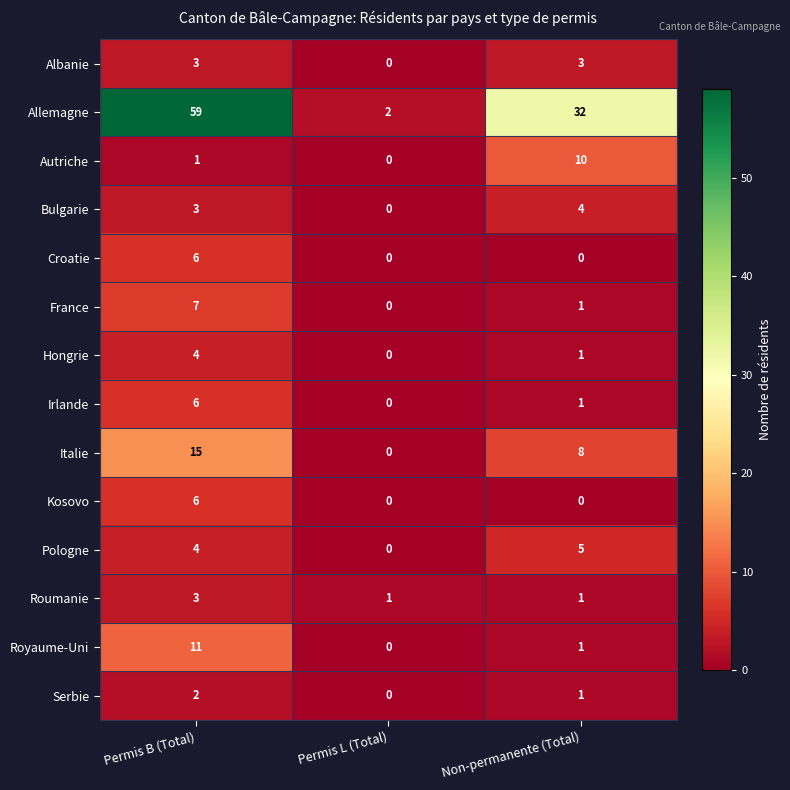

Where is Bulgarie nearest to the value 2?

Permis B (Total)